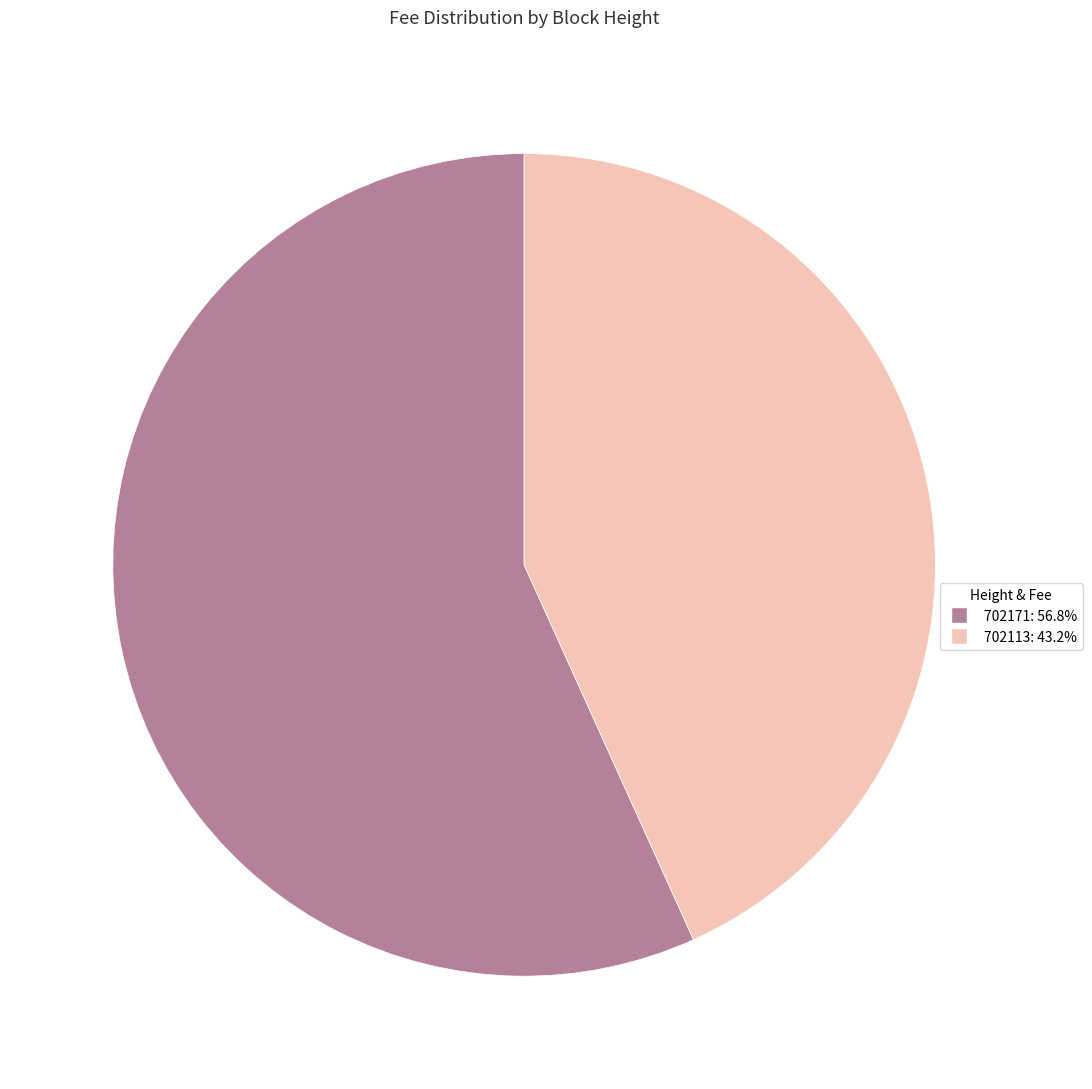

Does any single category account for the majority?

Yes